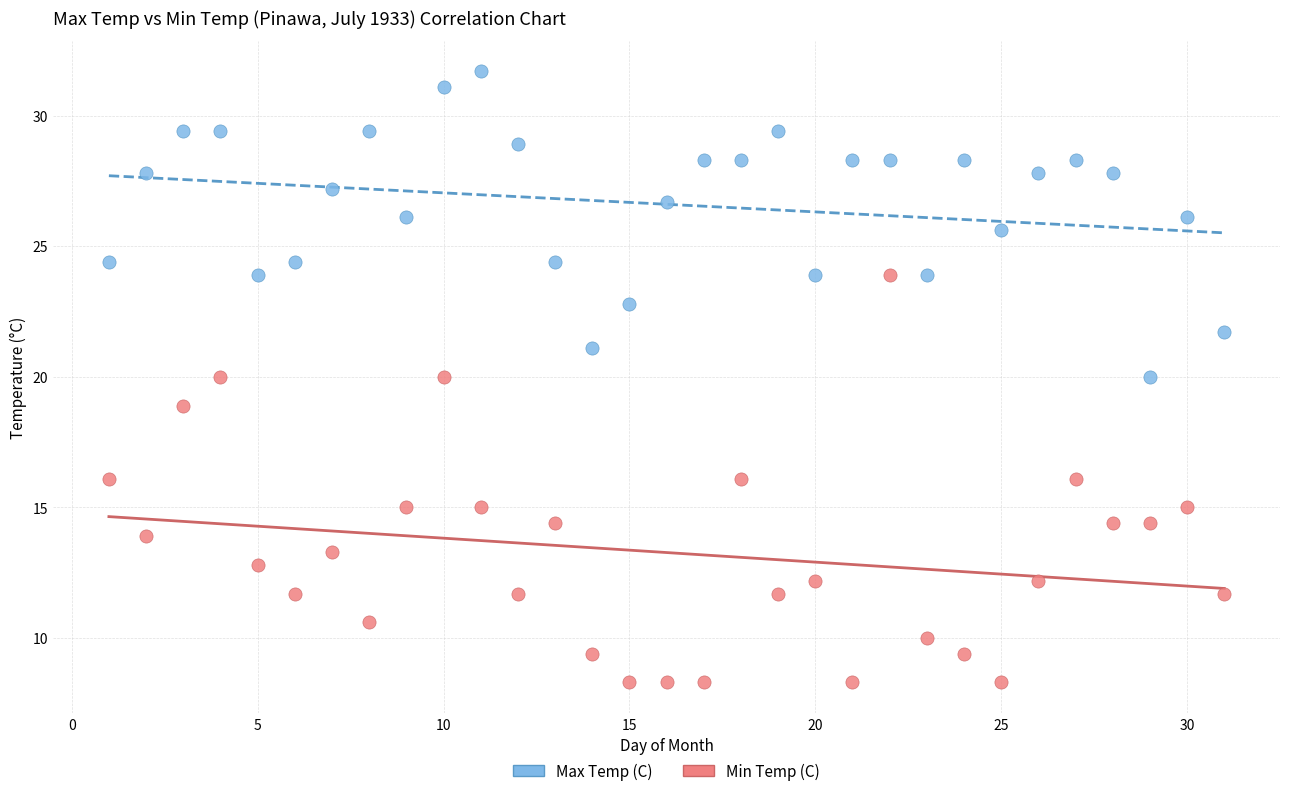

What is the X range (max minus min) for the scatter plot?

30.0